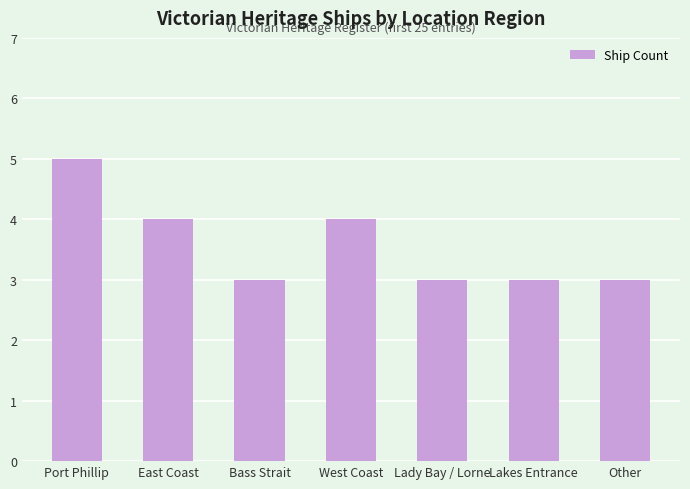

At which category does the chart reach its peak across all series?

Port Phillip